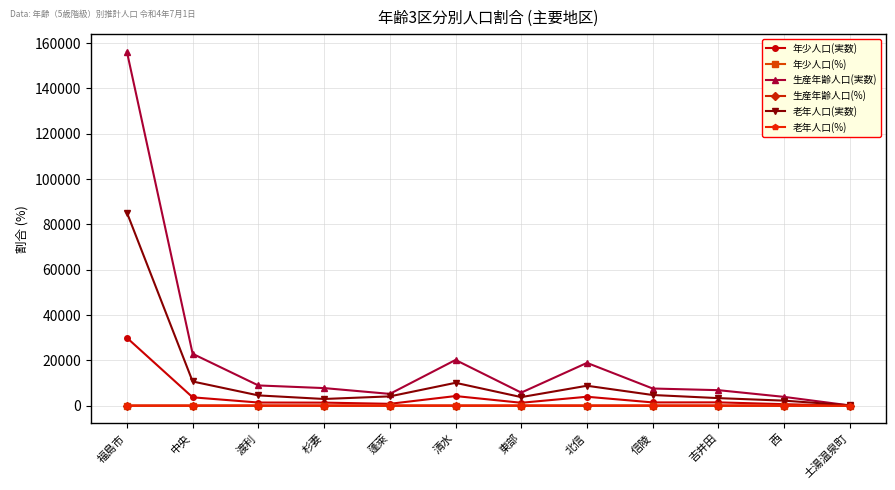

Which series has the largest total across all categories?

生産年齢人口(実数)